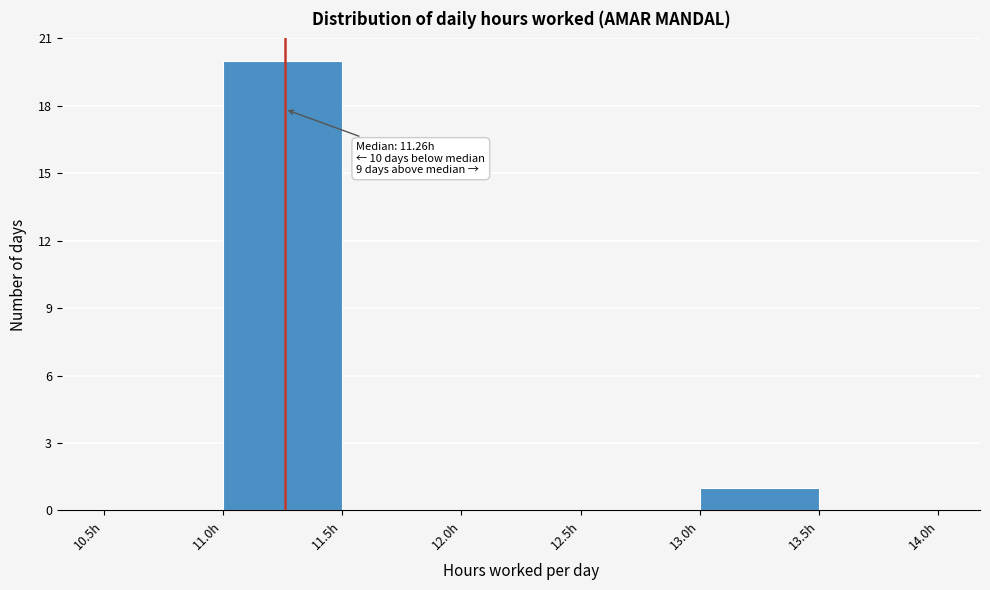

Which range on the x-axis has the tallest bar?

11.0 to 11.5